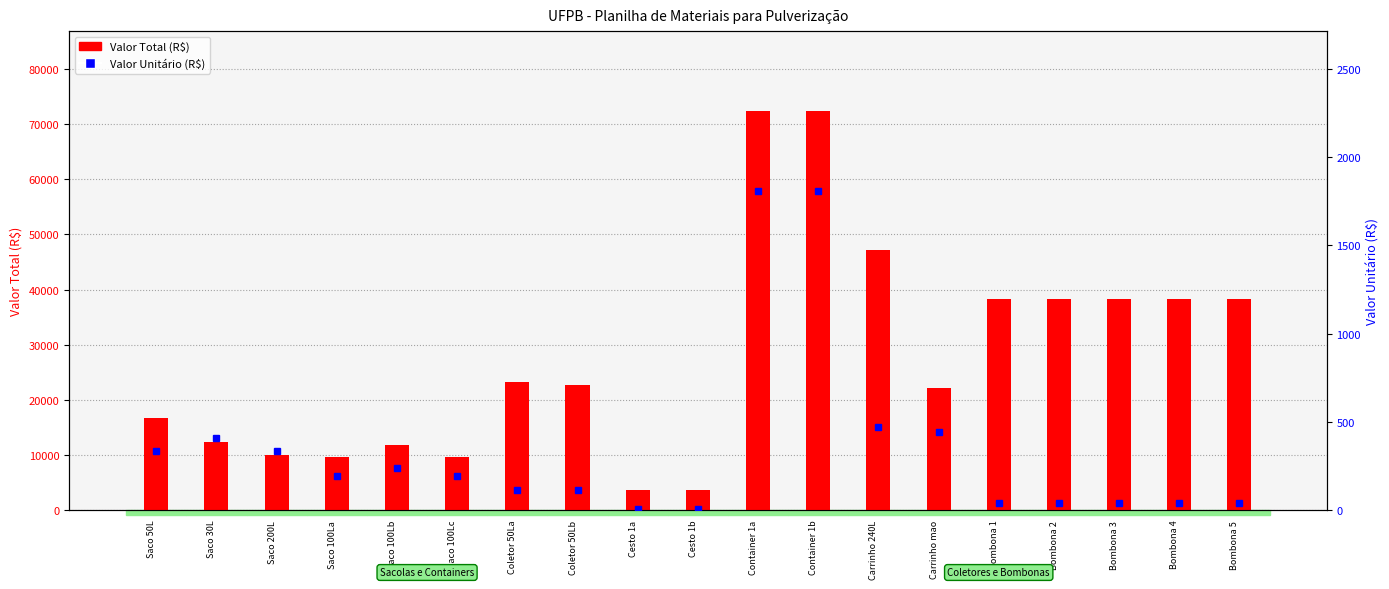

What is the maximum value for Valor Total (R$)?

72400.0